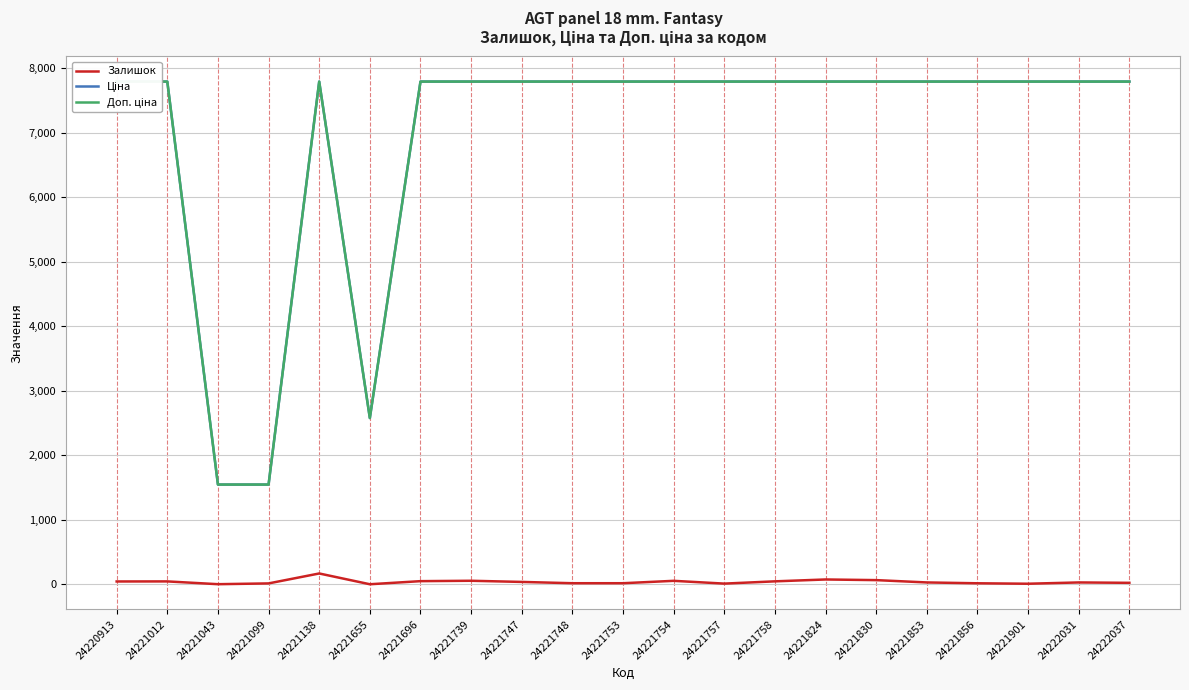

True or false: Залишок has a value of 91.8 at 24221754.

False